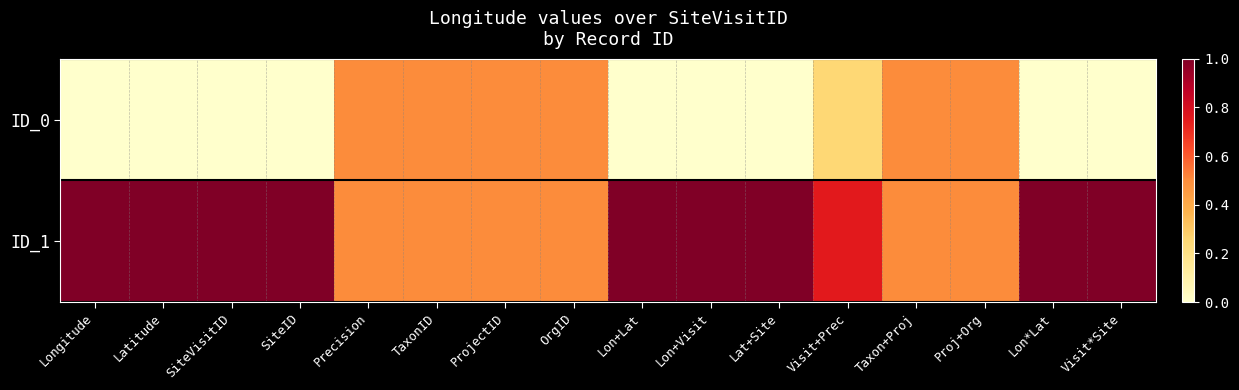

At which category is the sum across all series the highest?

Longitude